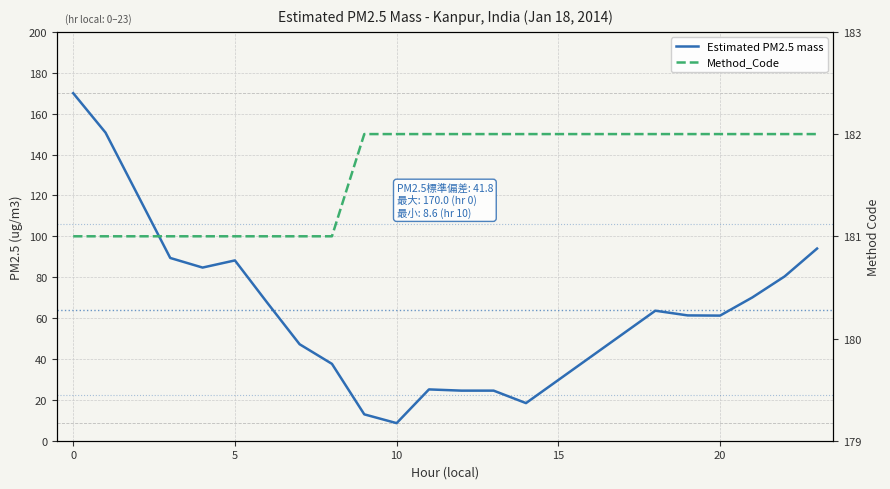

True or false: Estimated PM2.5 mass and Method_Code intersect in this chart.

False